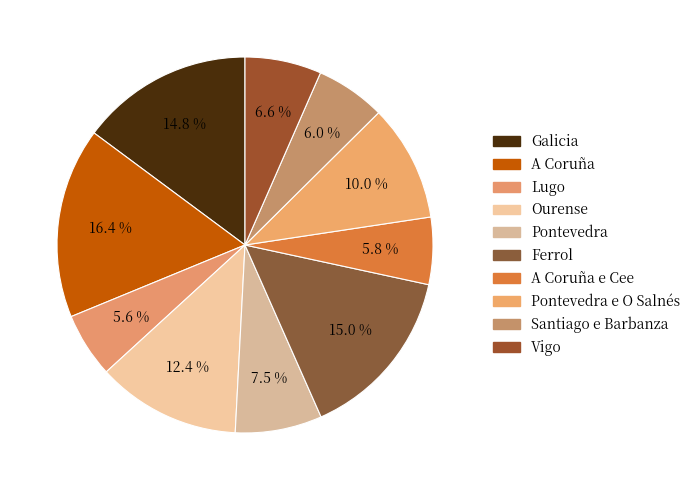

Do Pontevedra and Lugo together represent more than half of the pie?

No